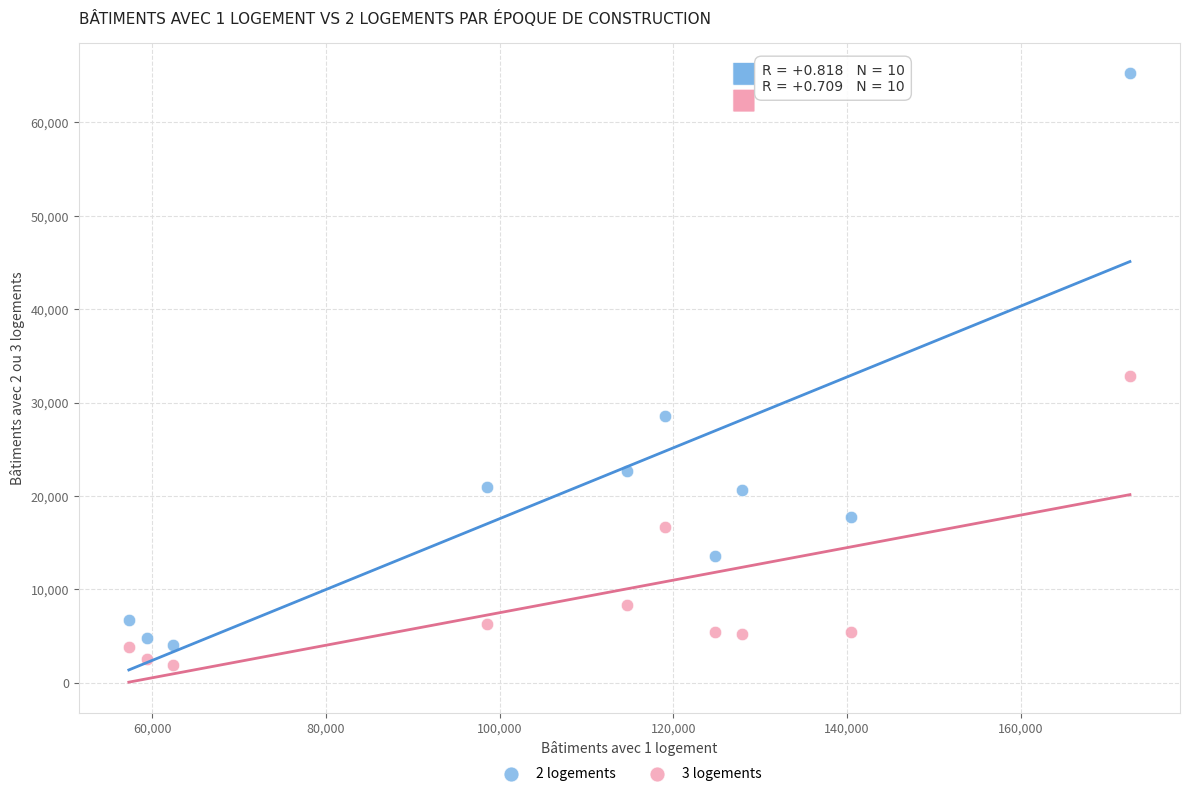

Across all data points, what is the range of Y values (max minus min)?

63311